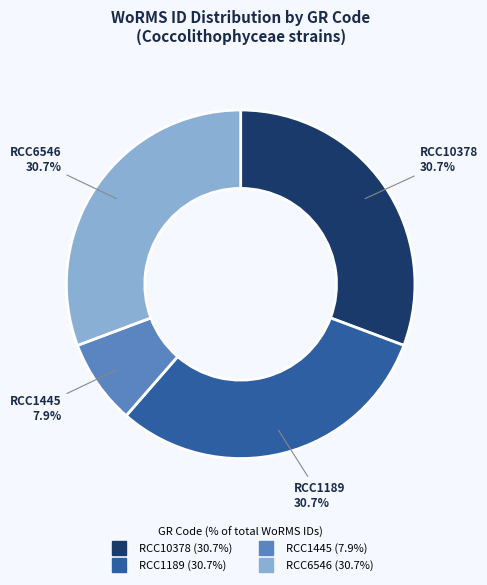

Approximately how many times larger is the value at RCC1445 compared to RCC6546?

0.3